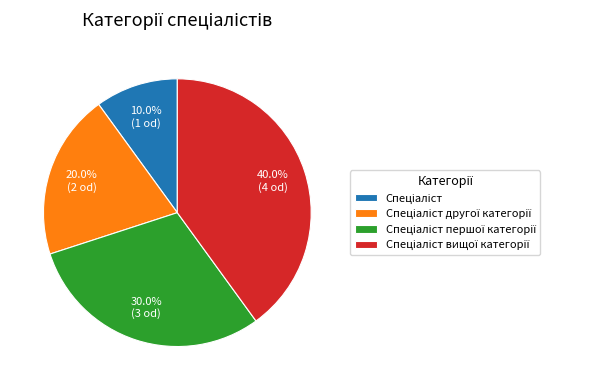

Does any single category account for the majority?

No